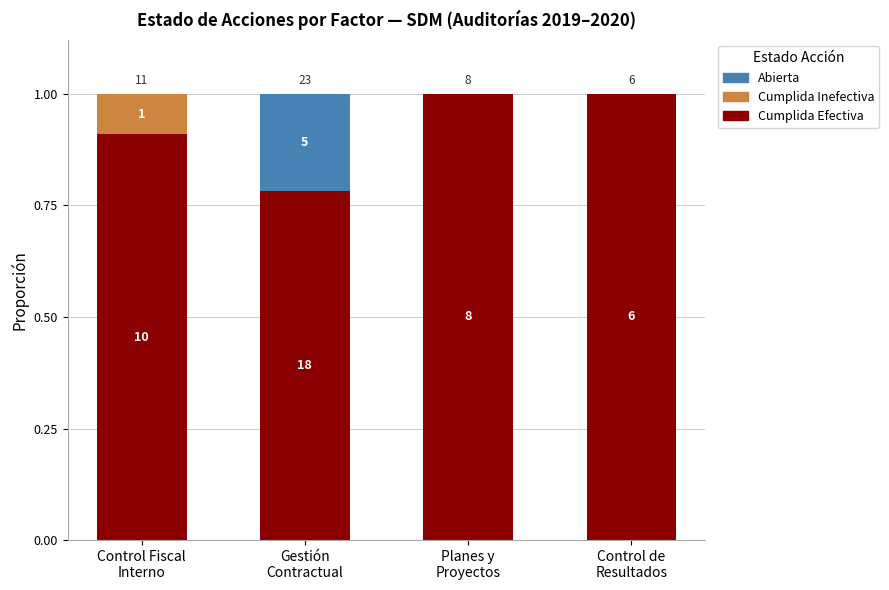

What are all the series names shown in the legend?

Abierta, Cumplida Inefectiva, Cumplida Efectiva